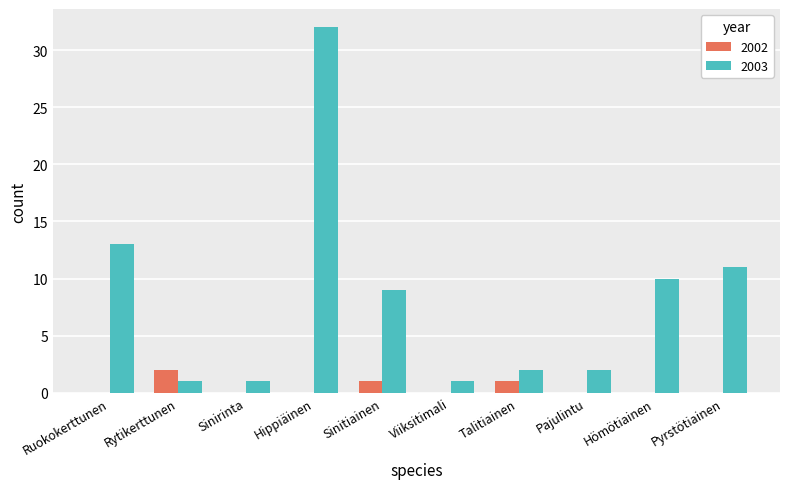

Where is 2003 nearest to the value 16?

Ruokokerttunen